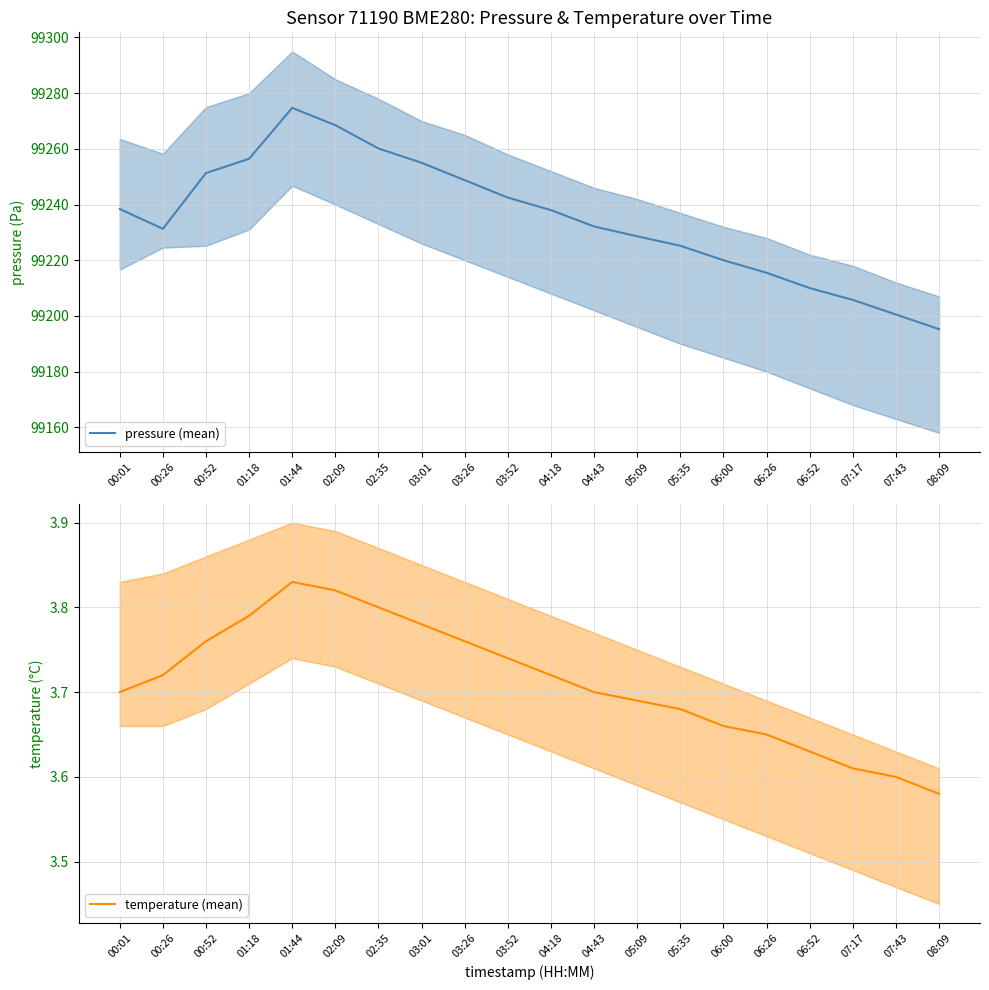

True or false: pressure (mean) and temperature (mean) intersect in this chart.

False